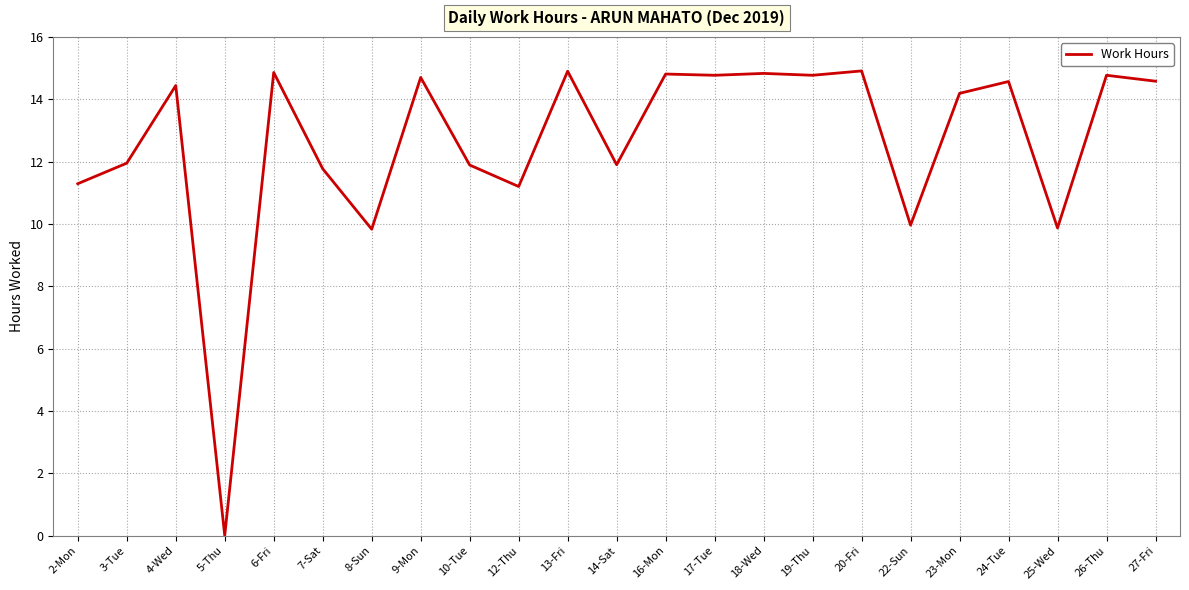

How many series are shown in this chart?

1